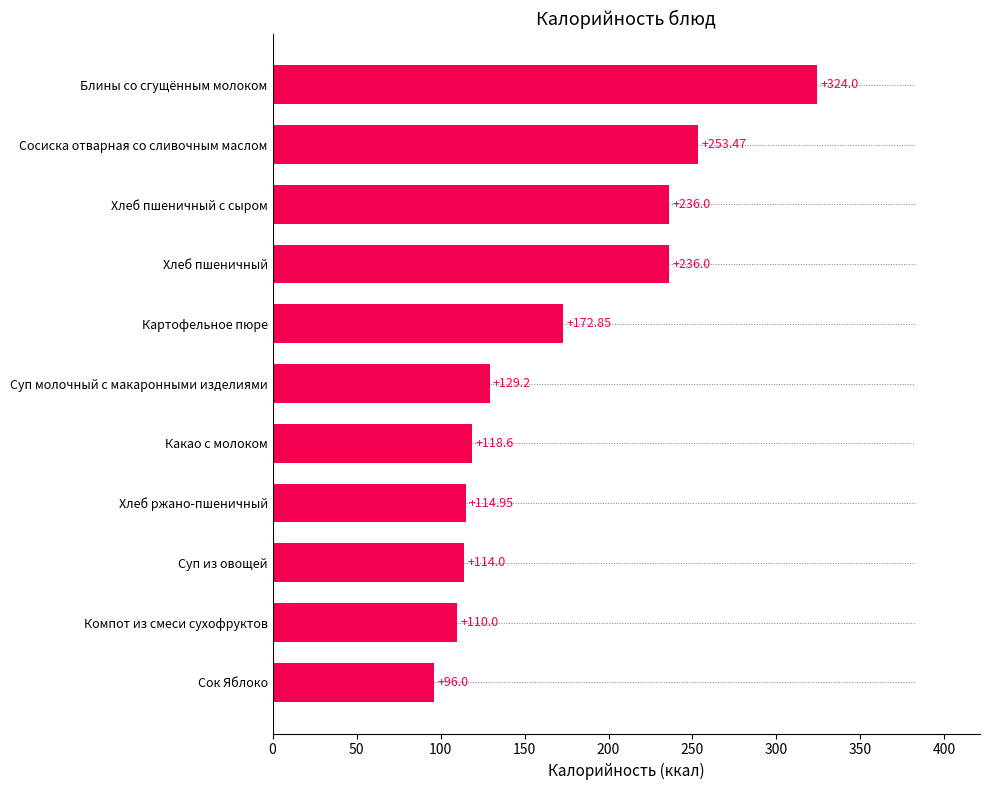

Are the bars horizontal?

Yes